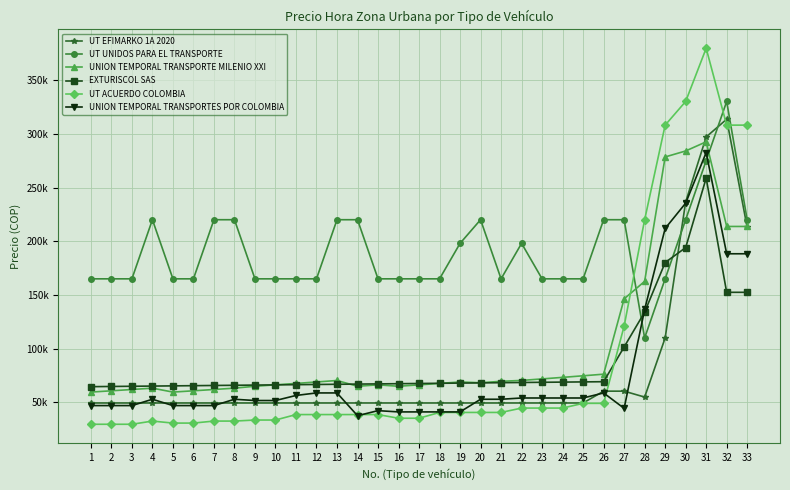

Between which two adjacent categories do UT UNIDOS PARA EL TRANSPORTE and UNION TEMPORAL TRANSPORTE MILENIO XXI first intersect?

27 and 28